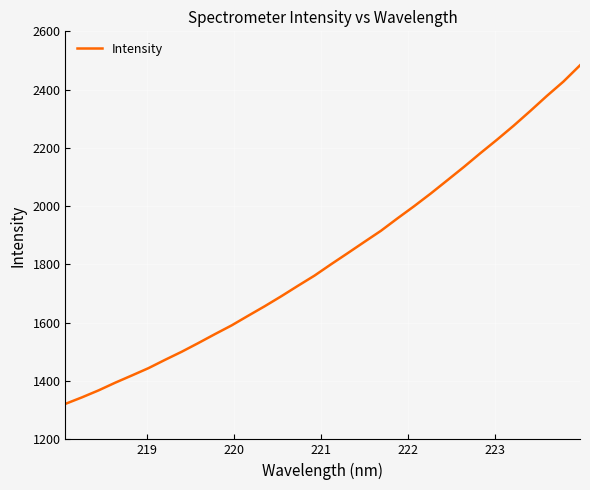

What is the minimum value shown in the chart?

1321.8